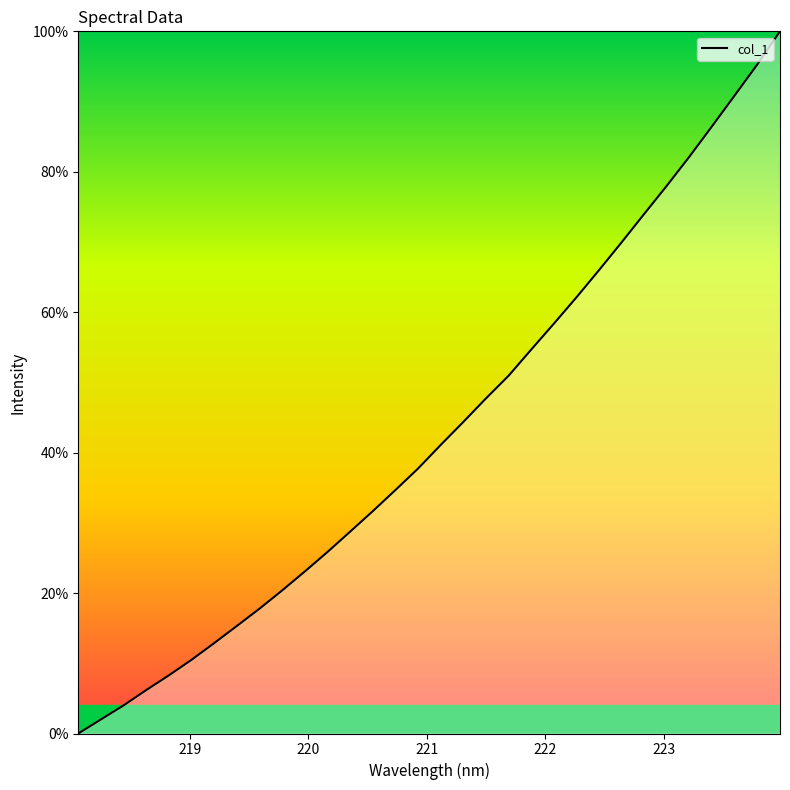

What is the greatest value displayed?

100.0